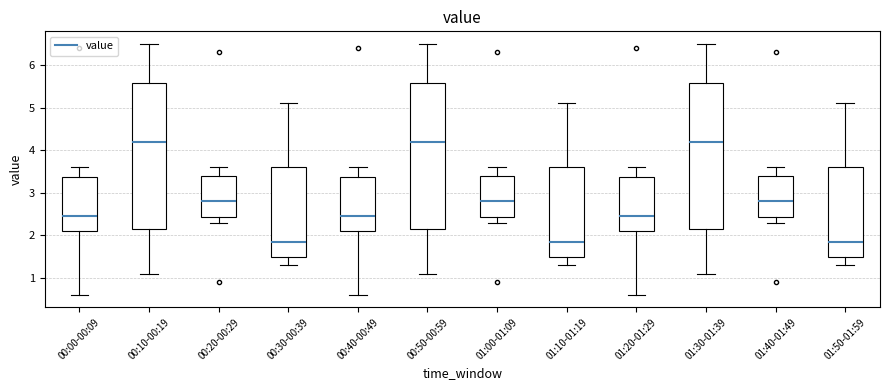

Reading left to right, read every box against the y-axis: the position of its median line, the range the box covers, and the ends of its whiskers. The values are not printed on the chart, so give them approximately, as read against the axis.

00:00-00:09: median 2.5, box 2.1 to 3.4, whiskers 0.6 to 3.6
00:10-00:19: median 4.2, box 2.2 to 5.6, whiskers 1.1 to 6.5
00:20-00:29: median 2.8, box 2.4 to 3.4, whiskers 2.3 to 3.6
00:30-00:39: median 1.9, box 1.5 to 3.6, whiskers 1.3 to 5.1
00:40-00:49: median 2.5, box 2.1 to 3.4, whiskers 0.6 to 3.6
00:50-00:59: median 4.2, box 2.2 to 5.6, whiskers 1.1 to 6.5
01:00-01:09: median 2.8, box 2.4 to 3.4, whiskers 2.3 to 3.6
01:10-01:19: median 1.9, box 1.5 to 3.6, whiskers 1.3 to 5.1
01:20-01:29: median 2.5, box 2.1 to 3.4, whiskers 0.6 to 3.6
01:30-01:39: median 4.2, box 2.2 to 5.6, whiskers 1.1 to 6.5
01:40-01:49: median 2.8, box 2.4 to 3.4, whiskers 2.3 to 3.6
01:50-01:59: median 1.9, box 1.5 to 3.6, whiskers 1.3 to 5.1